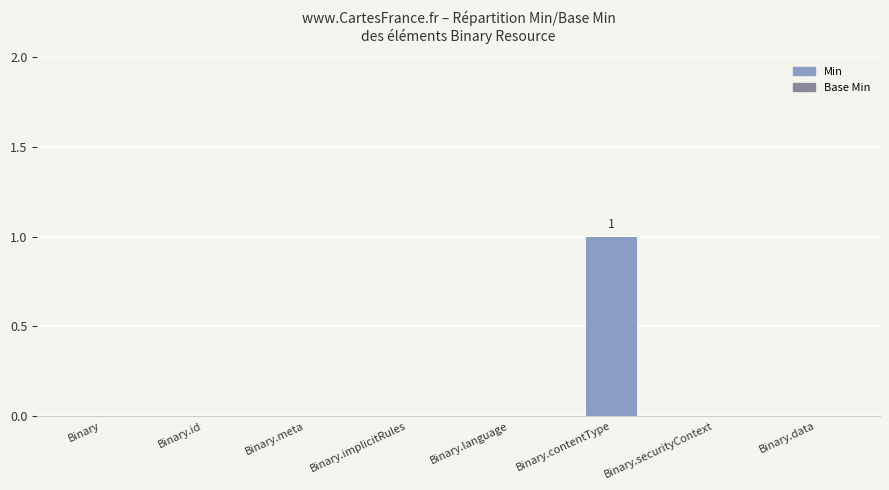

Are the bars horizontal?

No